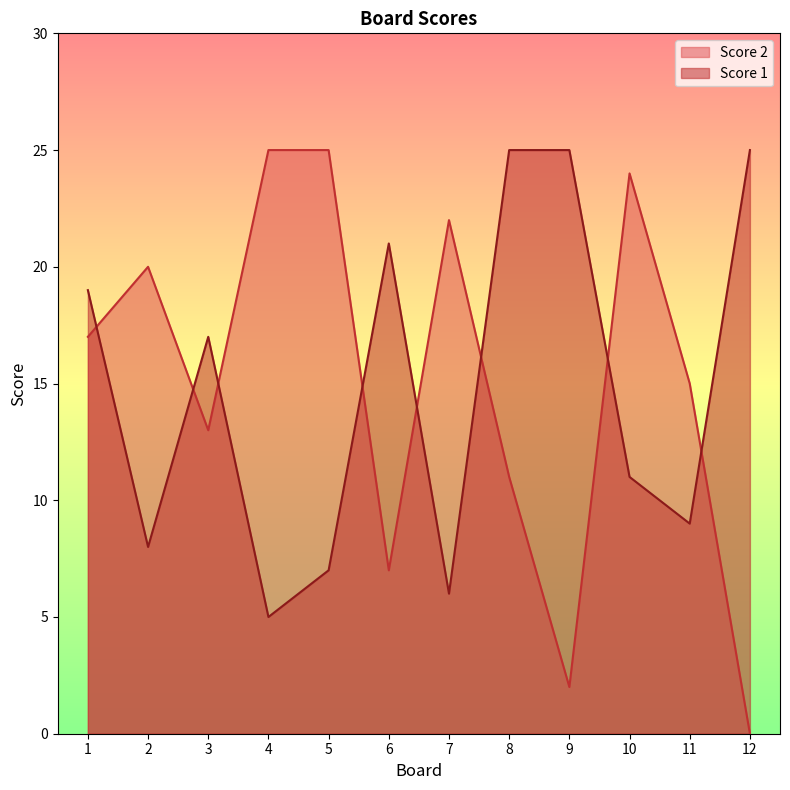

Where is the first local minimum for Score 2?

3